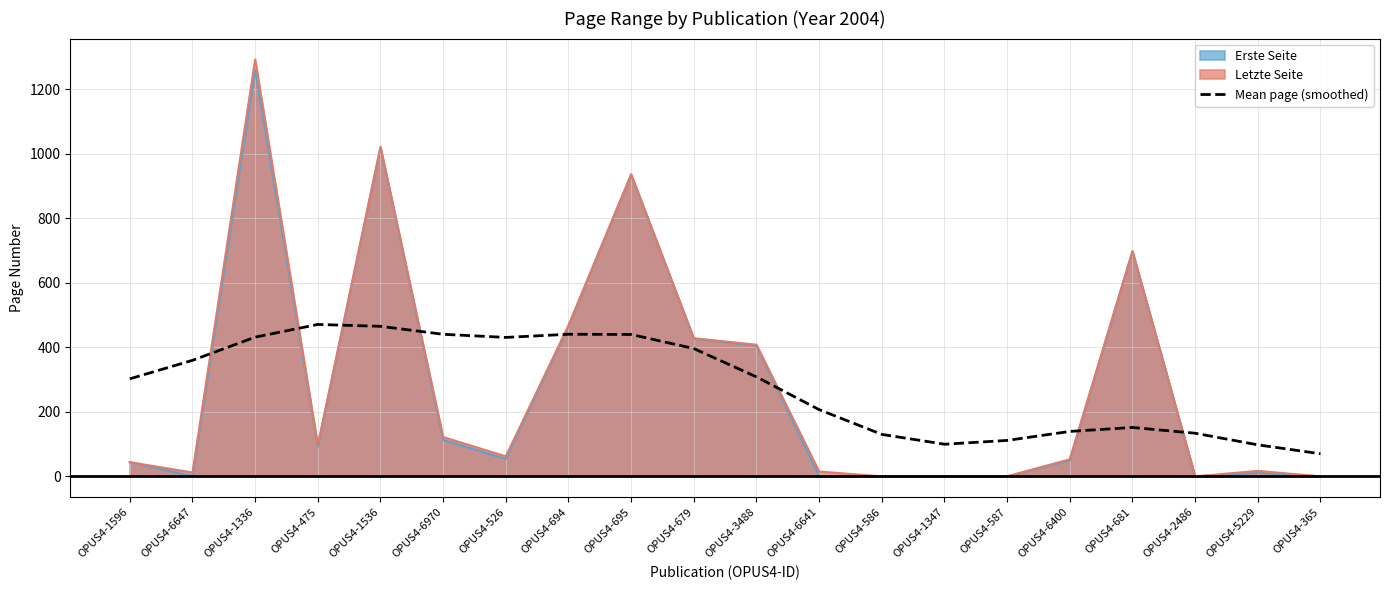

What is the maximum value shown in the chart?

1292.0